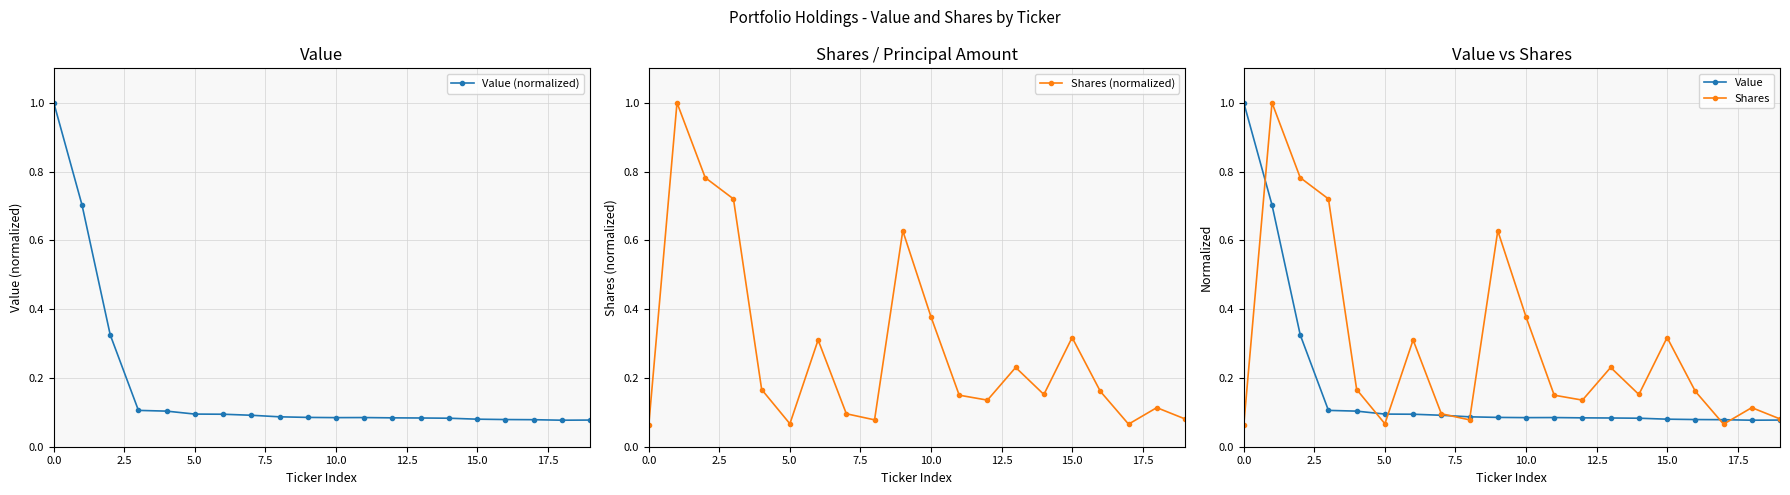

How many interior local peaks does the Shares series have?

6